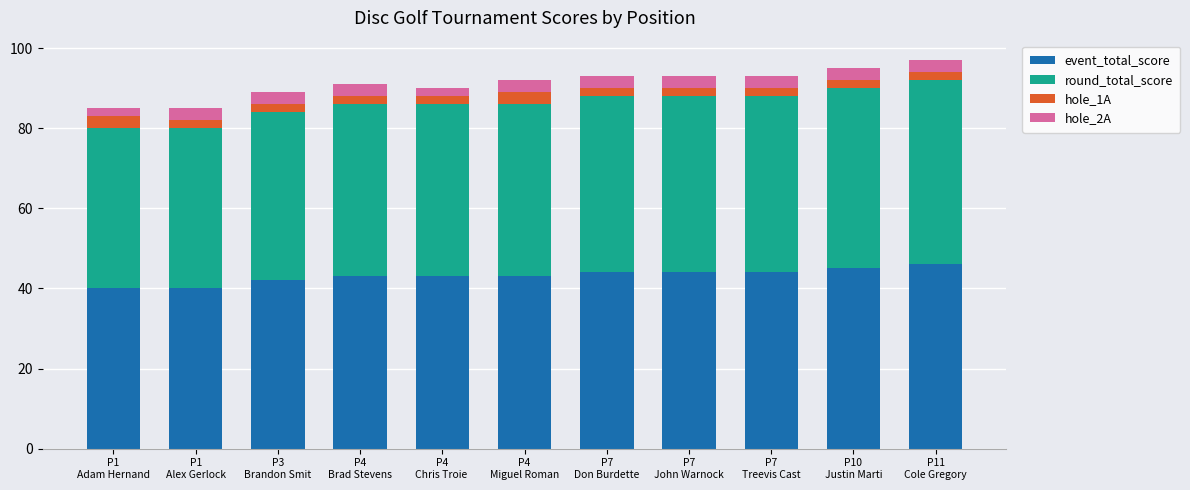

What is the highest value of the event_total_score series?

46